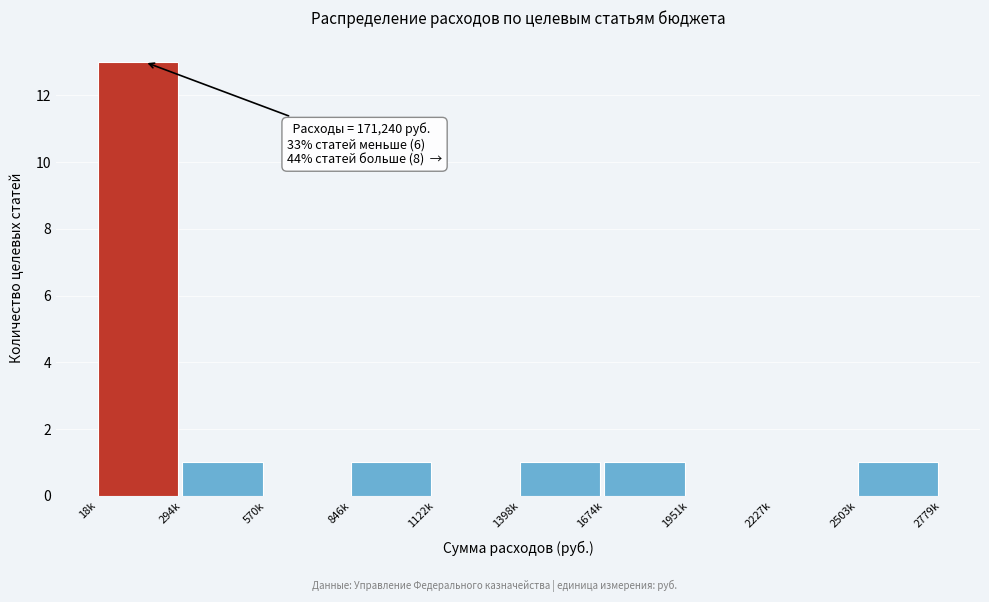

Reading left to right, list all the values displayed in this chart.

18k=13	294k=1	570k=0	846k=1	1122k=0	1398k=1	1674k=1	1951k=0	2227k=0	2503k=1